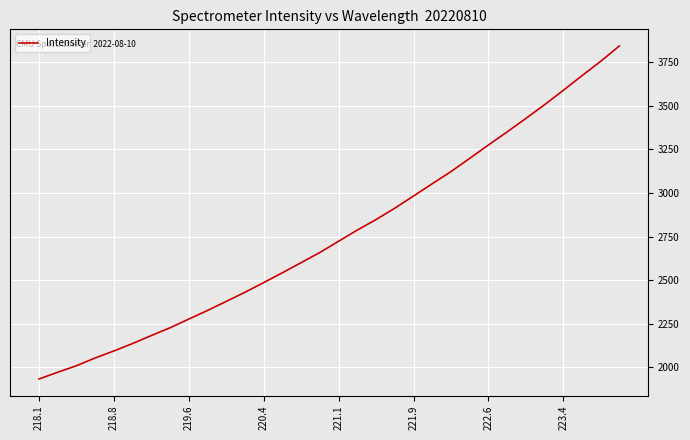

What is the maximum value shown in the chart?

3843.2